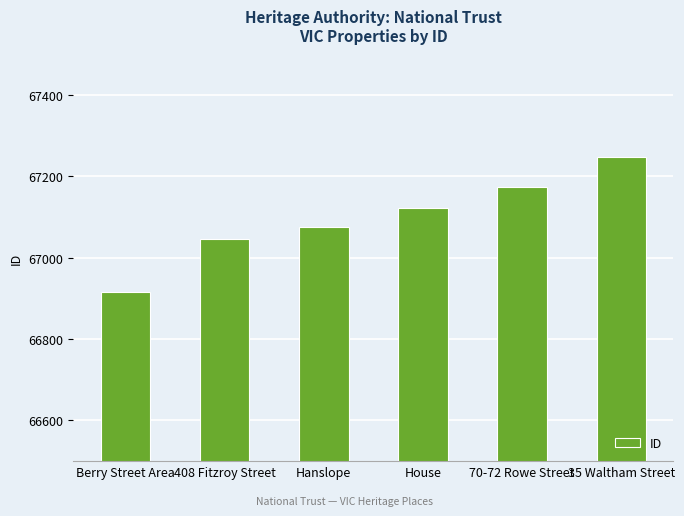

Reading left to right, transcribe all the data shown in this chart.

66915	67047	67077	67123	67175	67247